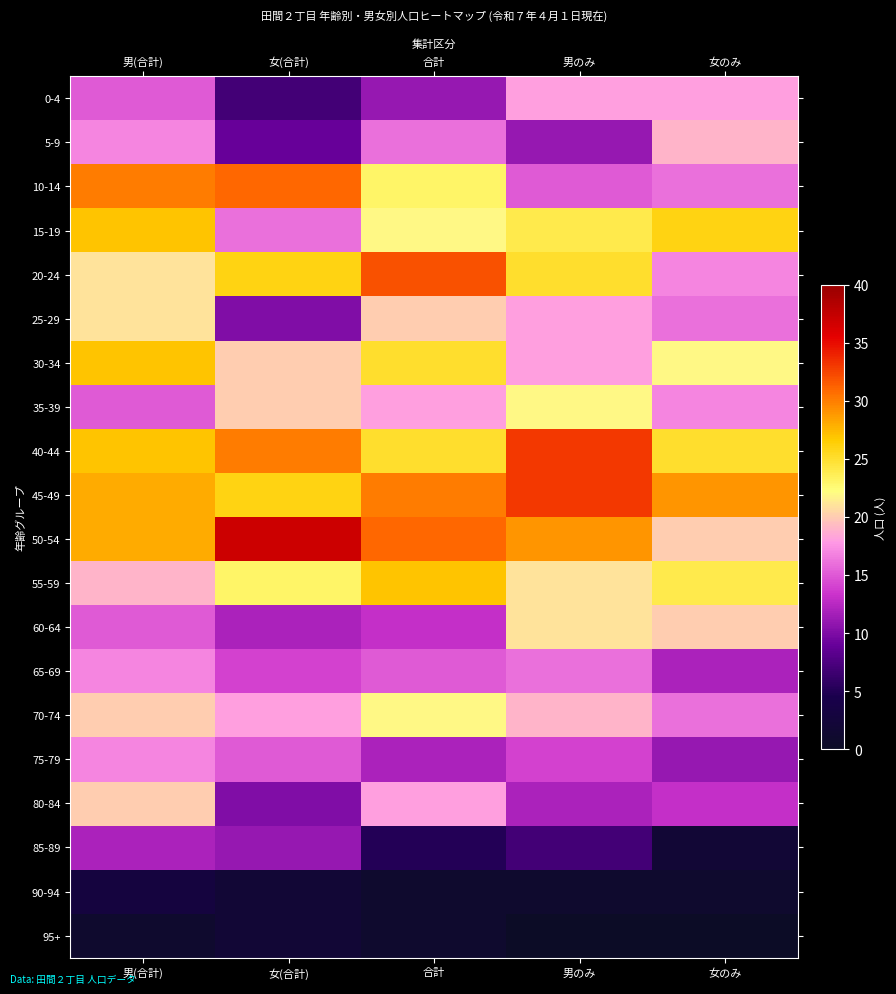

What is the difference between the highest and lowest values at 合計?

31